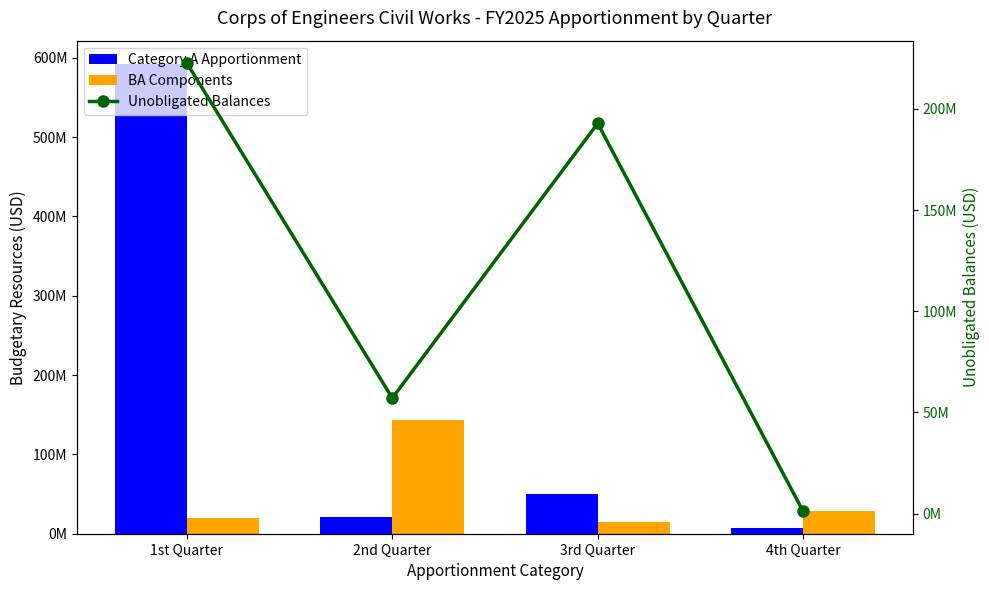

Reading left to right, what are all the values shown in this chart?

Category A Apportionment: 591878973	20620993	50354475	6726704
BA Components: 20000000	142990000	14584351	28811894
Unobligated Balances: 222675637	57098670	192871259	1129018